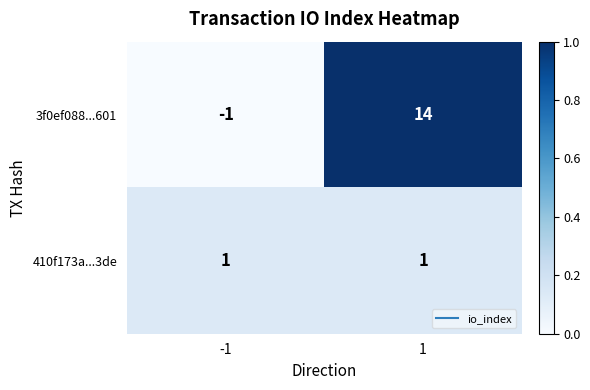

Reading left to right, transcribe all the data shown in this chart.

3f0ef088...601: -1=-1	1=14
410f173a...3de: -1=1	1=1